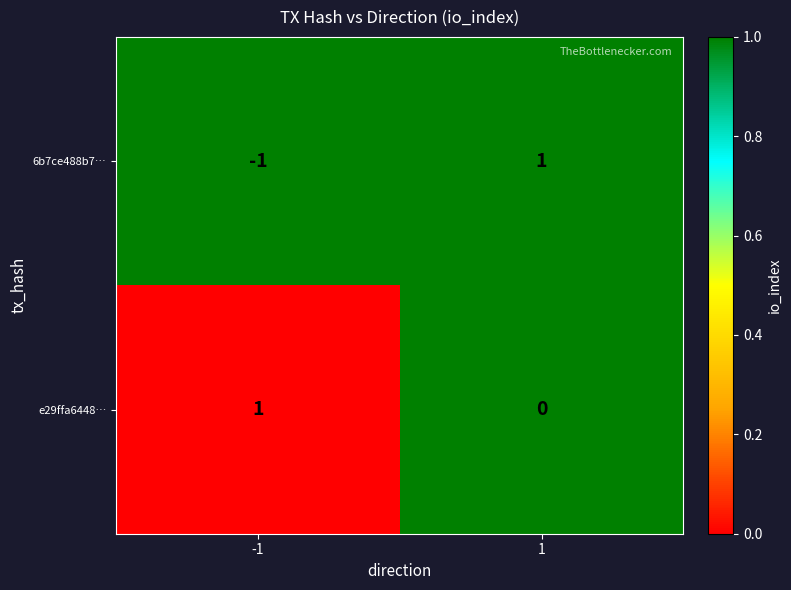

Between -1 and 1, which series saw the biggest shift?

6b7ce488b7…